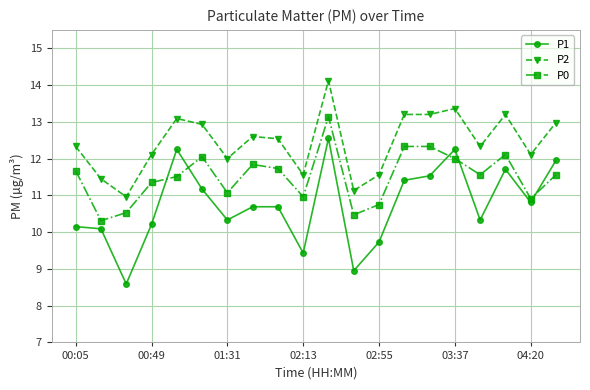

What is the difference between the second highest and minimum values in the P2 series?

2.4